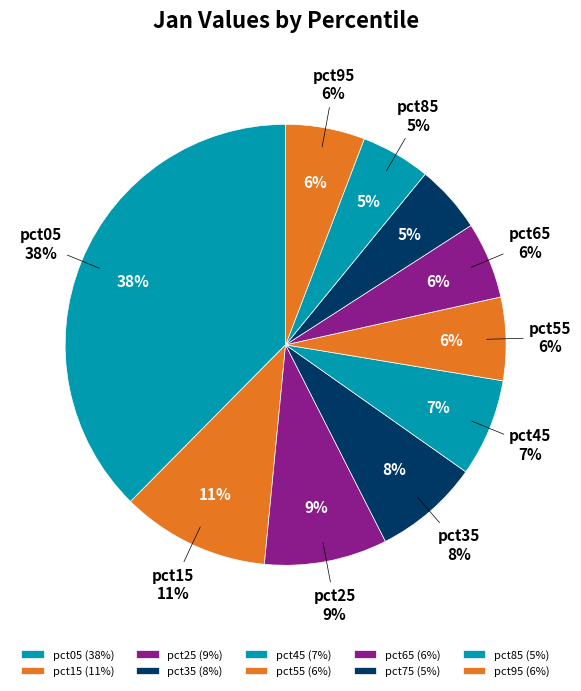

To the nearest percent, what portion does pct85 represent?

5%